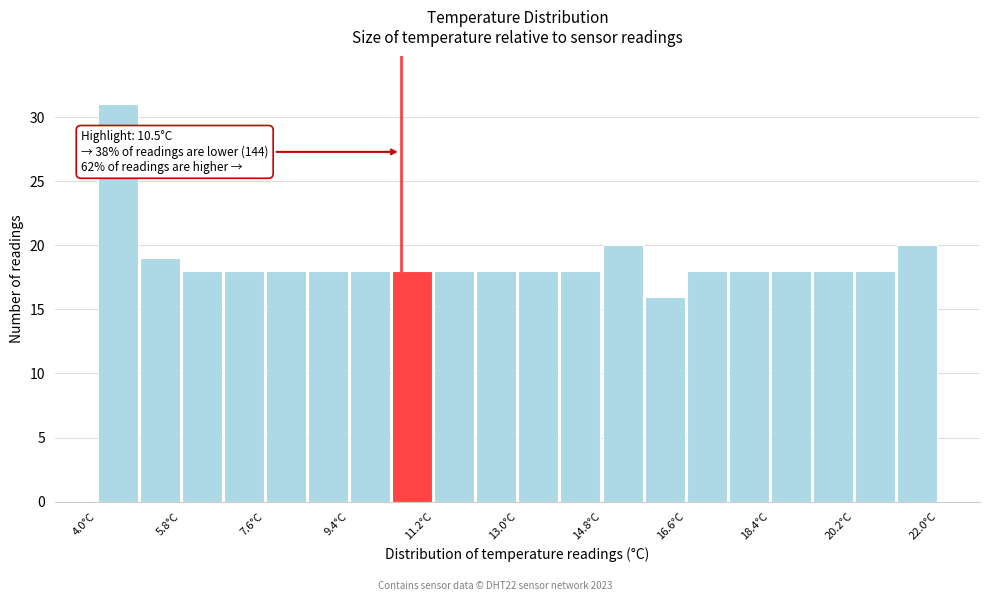

Which range on the x-axis has the tallest bar?

4.0 to 4.9